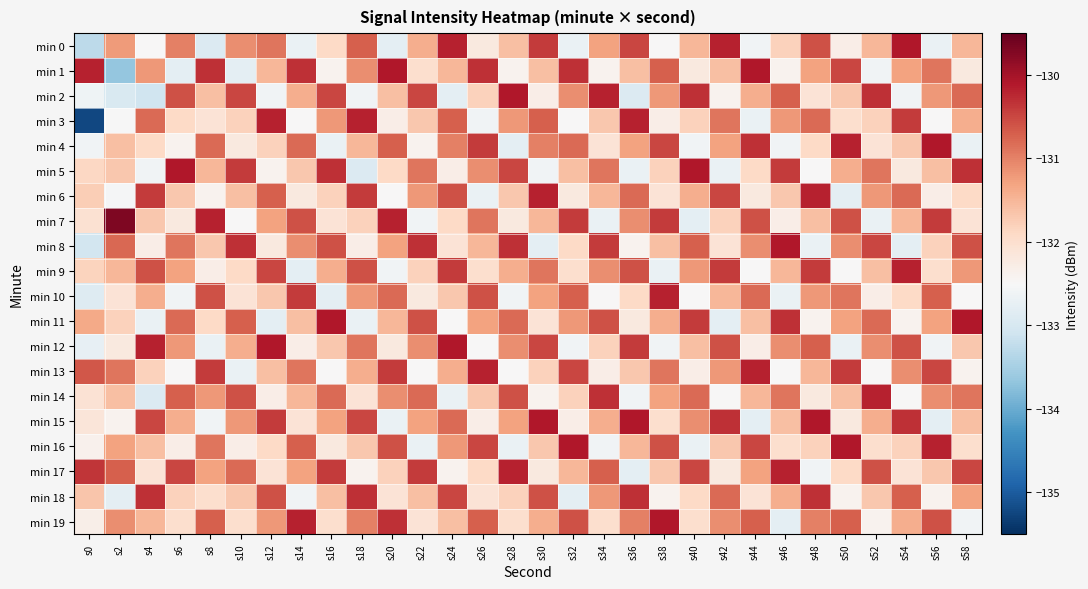

Reading left to right, transcribe all the data shown in this chart.

min 0: s0=-133.3	s2=-131.2	s4=-132.5	s6=-131.0	s8=-132.9	s10=-131.1	s12=-130.9	s14=-132.7	s16=-131.9	s18=-130.7	s20=-132.8	s22=-131.4	s24=-130.2	s26=-132.2	s28=-131.6	s30=-130.4	s32=-132.7	s34=-131.3	s36=-130.5	s38=-132.5	s40=-131.5	s42=-130.2	s44=-132.6	s46=-131.8	s48=-130.6	s50=-132.3	s52=-131.5	s54=-130.1	s56=-132.7	s58=-131.5
min 1: s0=-130.2	s2=-133.7	s4=-131.2	s6=-132.8	s8=-130.3	s10=-132.8	s12=-131.5	s14=-130.3	s16=-132.4	s18=-131.1	s20=-130.1	s22=-132.0	s24=-131.5	s26=-130.3	s28=-132.4	s30=-131.6	s32=-130.3	s34=-132.4	s36=-131.6	s38=-130.7	s40=-132.2	s42=-131.6	s44=-130.1	s46=-132.4	s48=-131.3	s50=-130.5	s52=-132.6	s54=-131.3	s56=-130.9	s58=-132.2
min 2: s0=-132.6	s2=-133.0	s4=-133.1	s6=-130.6	s8=-131.6	s10=-130.5	s12=-132.6	s14=-131.4	s16=-130.5	s18=-132.6	s20=-131.6	s22=-130.5	s24=-132.8	s26=-131.8	s28=-130.1	s30=-132.3	s32=-131.1	s34=-130.2	s36=-132.9	s38=-131.2	s40=-130.3	s42=-132.4	s44=-131.4	s46=-130.7	s48=-132.1	s50=-131.7	s52=-130.3	s54=-132.6	s56=-131.2	s58=-130.8
min 3: s0=-135.2	s2=-132.5	s4=-130.8	s6=-131.9	s8=-132.1	s10=-131.8	s12=-130.2	s14=-132.5	s16=-131.2	s18=-130.2	s20=-132.3	s22=-131.7	s24=-130.7	s26=-132.6	s28=-131.2	s30=-130.7	s32=-132.5	s34=-131.7	s36=-130.2	s38=-132.3	s40=-131.8	s42=-130.9	s44=-132.7	s46=-131.2	s48=-130.8	s50=-132.0	s52=-131.8	s54=-130.4	s56=-132.5	s58=-131.4
min 4: s0=-132.6	s2=-131.6	s4=-131.9	s6=-132.4	s8=-130.8	s10=-132.2	s12=-131.8	s14=-130.8	s16=-132.7	s18=-131.5	s20=-130.7	s22=-132.4	s24=-131.0	s26=-130.4	s28=-132.8	s30=-131.0	s32=-130.8	s34=-132.1	s36=-131.3	s38=-130.5	s40=-132.6	s42=-131.3	s44=-130.3	s46=-132.6	s48=-131.9	s50=-130.2	s52=-132.1	s54=-131.7	s56=-130.1	s58=-132.7
min 5: s0=-131.9	s2=-131.7	s4=-132.6	s6=-130.1	s8=-131.5	s10=-130.4	s12=-132.4	s14=-131.7	s16=-130.3	s18=-132.9	s20=-131.9	s22=-130.9	s24=-132.3	s26=-131.1	s28=-130.5	s30=-132.6	s32=-131.6	s34=-130.9	s36=-132.7	s38=-131.8	s40=-130.1	s42=-132.7	s44=-131.9	s46=-130.4	s48=-132.5	s50=-131.4	s52=-130.9	s54=-132.2	s56=-131.6	s58=-130.3
min 6: s0=-131.8	s2=-132.5	s4=-130.4	s6=-131.7	s8=-132.4	s10=-131.6	s12=-130.7	s14=-132.2	s16=-131.8	s18=-130.4	s20=-132.5	s22=-131.2	s24=-130.6	s26=-132.7	s28=-131.7	s30=-130.2	s32=-132.2	s34=-131.5	s36=-130.8	s38=-132.1	s40=-131.4	s42=-130.5	s44=-132.2	s46=-131.7	s48=-130.2	s50=-132.8	s52=-131.2	s54=-130.8	s56=-132.3	s58=-131.9
min 7: s0=-132.0	s2=-129.7	s4=-131.7	s6=-132.2	s8=-130.2	s10=-132.5	s12=-131.3	s14=-130.6	s16=-132.1	s18=-131.8	s20=-130.2	s22=-132.6	s24=-131.9	s26=-130.9	s28=-132.2	s30=-131.5	s32=-130.4	s34=-132.7	s36=-131.1	s38=-130.4	s40=-132.8	s42=-131.8	s44=-130.6	s46=-132.3	s48=-131.6	s50=-130.6	s52=-132.7	s54=-131.5	s56=-130.4	s58=-132.1
min 8: s0=-133.0	s2=-130.8	s4=-132.3	s6=-130.9	s8=-131.7	s10=-130.3	s12=-132.2	s14=-131.1	s16=-130.6	s18=-132.3	s20=-131.3	s22=-130.3	s24=-132.1	s26=-131.5	s28=-130.3	s30=-132.8	s32=-131.9	s34=-130.4	s36=-132.4	s38=-131.6	s40=-130.7	s42=-132.1	s44=-131.1	s46=-130.1	s48=-132.7	s50=-131.1	s52=-130.5	s54=-132.8	s56=-131.8	s58=-130.6
min 9: s0=-131.8	s2=-131.5	s4=-130.6	s6=-131.3	s8=-132.3	s10=-131.9	s12=-130.5	s14=-132.8	s16=-131.4	s18=-130.6	s20=-132.6	s22=-131.8	s24=-130.4	s26=-132.0	s28=-131.4	s30=-130.9	s32=-132.0	s34=-131.1	s36=-130.6	s38=-132.7	s40=-131.2	s42=-130.4	s44=-132.5	s46=-131.5	s48=-130.4	s50=-132.5	s52=-131.6	s54=-130.2	s56=-132.0	s58=-131.2
min 10: s0=-132.9	s2=-132.1	s4=-131.4	s6=-132.6	s8=-130.6	s10=-132.1	s12=-131.7	s14=-130.4	s16=-132.8	s18=-131.2	s20=-130.8	s22=-132.2	s24=-131.7	s26=-130.6	s28=-132.6	s30=-131.3	s32=-130.7	s34=-132.5	s36=-131.9	s38=-130.2	s40=-132.5	s42=-131.5	s44=-130.8	s46=-132.7	s48=-131.2	s50=-130.9	s52=-132.3	s54=-131.9	s56=-130.7	s58=-132.5
min 11: s0=-131.4	s2=-131.8	s4=-132.7	s6=-130.8	s8=-131.9	s10=-130.7	s12=-132.8	s14=-131.6	s16=-130.1	s18=-132.7	s20=-131.5	s22=-130.6	s24=-132.5	s26=-131.3	s28=-130.8	s30=-132.1	s32=-131.2	s34=-130.6	s36=-132.2	s38=-131.4	s40=-130.4	s42=-132.8	s44=-131.6	s46=-130.3	s48=-132.4	s50=-131.3	s52=-130.8	s54=-132.4	s56=-131.3	s58=-130.1
min 12: s0=-132.7	s2=-132.2	s4=-130.2	s6=-131.2	s8=-132.7	s10=-131.4	s12=-130.1	s14=-132.3	s16=-131.7	s18=-130.9	s20=-132.2	s22=-131.1	s24=-130.1	s26=-132.5	s28=-131.1	s30=-130.5	s32=-132.6	s34=-131.8	s36=-130.4	s38=-132.6	s40=-131.6	s42=-130.6	s44=-132.3	s46=-131.1	s48=-130.7	s50=-132.7	s52=-131.1	s54=-130.6	s56=-132.6	s58=-131.7
min 13: s0=-130.6	s2=-130.9	s4=-131.8	s6=-132.5	s8=-130.4	s10=-132.7	s12=-131.6	s14=-130.9	s16=-132.5	s18=-131.4	s20=-130.4	s22=-132.5	s24=-131.4	s26=-130.2	s28=-132.5	s30=-131.8	s32=-130.5	s34=-132.3	s36=-131.7	s38=-130.9	s40=-132.3	s42=-131.2	s44=-130.2	s46=-132.5	s48=-131.5	s50=-130.4	s52=-132.5	s54=-131.1	s56=-130.5	s58=-132.4
min 14: s0=-132.1	s2=-131.6	s4=-132.9	s6=-130.7	s8=-131.2	s10=-130.6	s12=-132.3	s14=-131.5	s16=-130.8	s18=-132.1	s20=-131.1	s22=-130.8	s24=-132.7	s26=-131.7	s28=-130.6	s30=-132.4	s32=-131.8	s34=-130.3	s36=-132.6	s38=-131.3	s40=-130.8	s42=-132.5	s44=-131.5	s46=-130.9	s48=-132.2	s50=-131.6	s52=-130.2	s54=-132.5	s56=-131.1	s58=-130.9
min 15: s0=-132.1	s2=-132.4	s4=-130.5	s6=-131.4	s8=-132.6	s10=-131.2	s12=-130.4	s14=-132.1	s16=-131.3	s18=-130.5	s20=-132.7	s22=-131.3	s24=-130.8	s26=-132.3	s28=-131.3	s30=-130.1	s32=-132.3	s34=-131.4	s36=-130.1	s38=-132.0	s40=-131.1	s42=-130.3	s44=-132.8	s46=-131.6	s48=-130.1	s50=-132.2	s52=-131.4	s54=-130.3	s56=-132.8	s58=-131.6
min 16: s0=-132.4	s2=-131.3	s4=-131.6	s6=-132.3	s8=-130.9	s10=-132.3	s12=-131.9	s14=-130.7	s16=-132.2	s18=-131.7	s20=-130.6	s22=-132.7	s24=-131.2	s26=-130.5	s28=-132.7	s30=-131.7	s32=-130.1	s34=-132.6	s36=-131.5	s38=-130.6	s40=-132.7	s42=-131.7	s44=-130.5	s46=-132.0	s48=-131.8	s50=-130.1	s52=-132.0	s54=-131.8	s56=-130.2	s58=-132.0
min 17: s0=-130.4	s2=-130.7	s4=-132.1	s6=-130.5	s8=-131.3	s10=-130.8	s12=-132.1	s14=-131.3	s16=-130.4	s18=-132.4	s20=-131.8	s22=-130.4	s24=-132.4	s26=-131.9	s28=-130.2	s30=-132.2	s32=-131.5	s34=-130.7	s36=-132.8	s38=-131.7	s40=-130.5	s42=-132.2	s44=-131.3	s46=-130.2	s48=-132.6	s50=-131.9	s52=-130.6	s54=-132.1	s56=-131.7	s58=-130.5
min 18: s0=-131.7	s2=-132.8	s4=-130.3	s6=-131.8	s8=-132.0	s10=-131.7	s12=-130.6	s14=-132.6	s16=-131.6	s18=-130.3	s20=-132.1	s22=-131.6	s24=-130.5	s26=-132.1	s28=-131.8	s30=-130.6	s32=-132.8	s34=-131.2	s36=-130.3	s38=-132.4	s40=-131.9	s42=-130.8	s44=-132.1	s46=-131.4	s48=-130.3	s50=-132.4	s52=-131.7	s54=-130.7	s56=-132.4	s58=-131.3
min 19: s0=-132.3	s2=-131.1	s4=-131.5	s6=-132.0	s8=-130.7	s10=-132.0	s12=-131.2	s14=-130.2	s16=-132.0	s18=-131.0	s20=-130.3	s22=-132.1	s24=-131.6	s26=-130.7	s28=-132.0	s30=-131.4	s32=-130.6	s34=-132.0	s36=-131.0	s38=-130.1	s40=-132.0	s42=-131.1	s44=-130.7	s46=-132.8	s48=-131.0	s50=-130.7	s52=-132.4	s54=-131.4	s56=-130.6	s58=-132.6